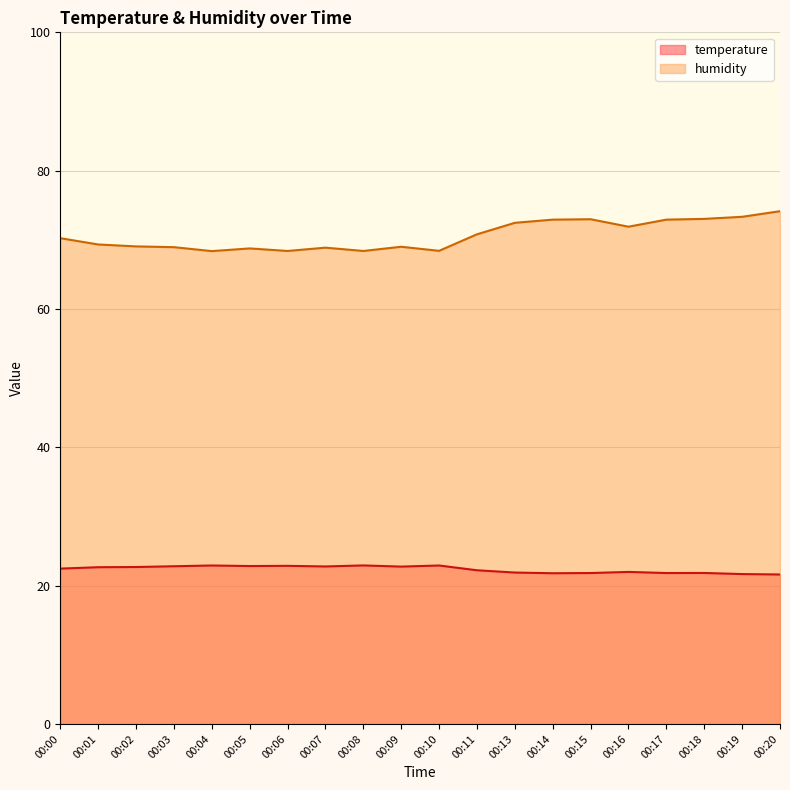

What is the minimum value shown in the chart?

21.6